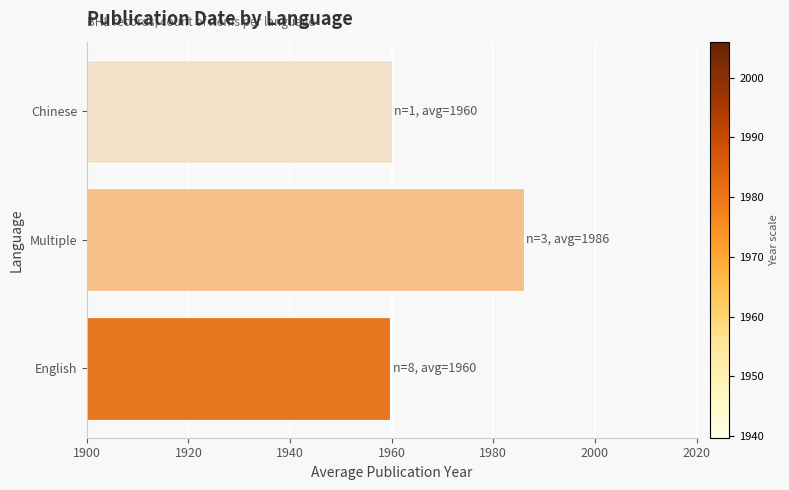

Is it true that the value at Multiple is 1986.0?

True